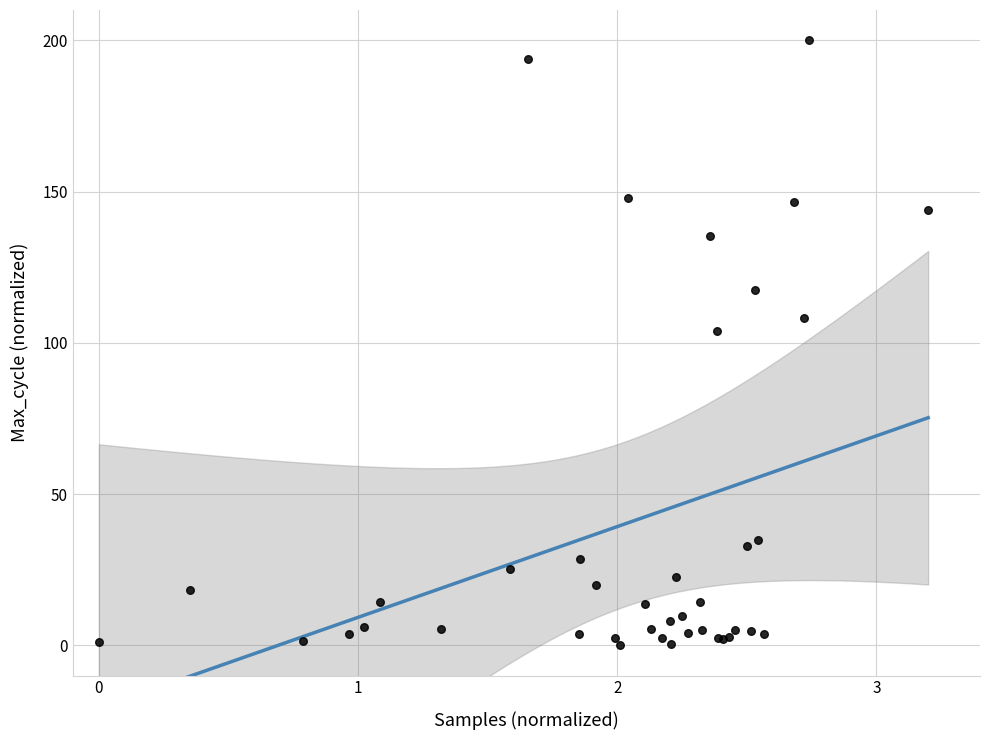

What Y value in the scatter plot is closest to 100?

103.8